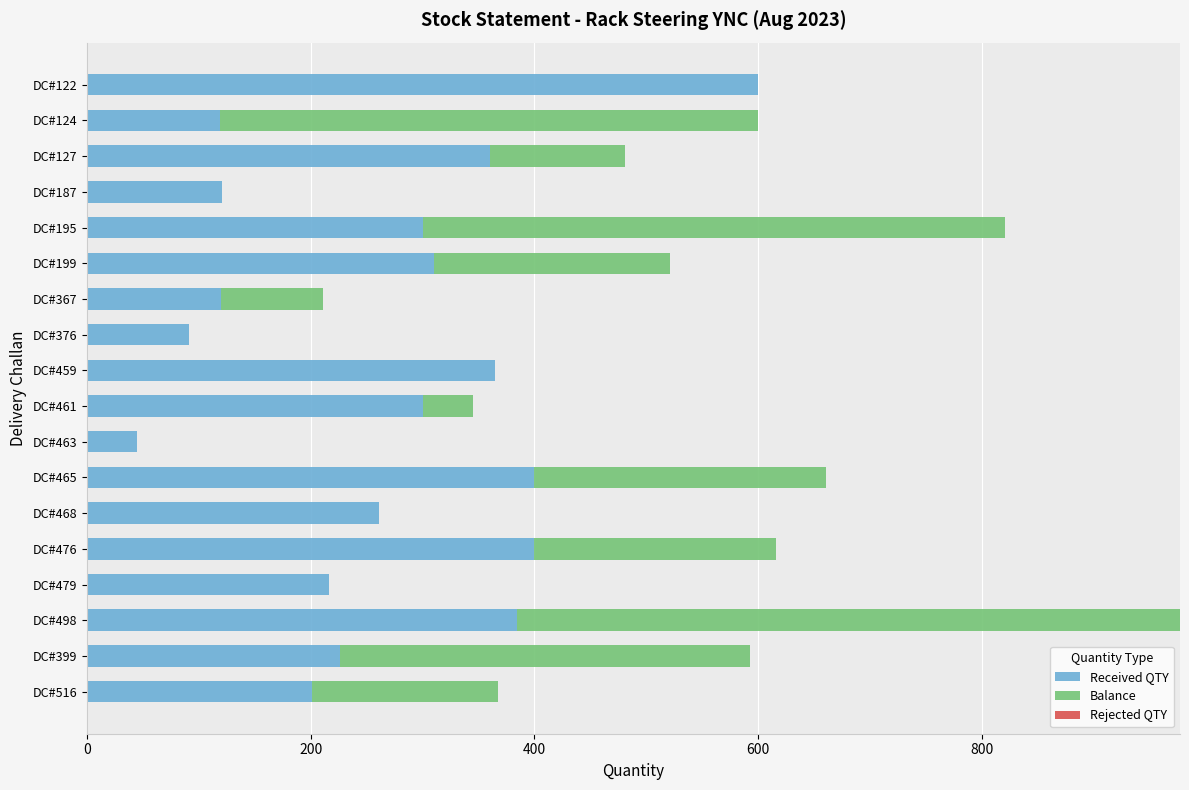

Where is Received QTY nearest to the value 322?

DC#199